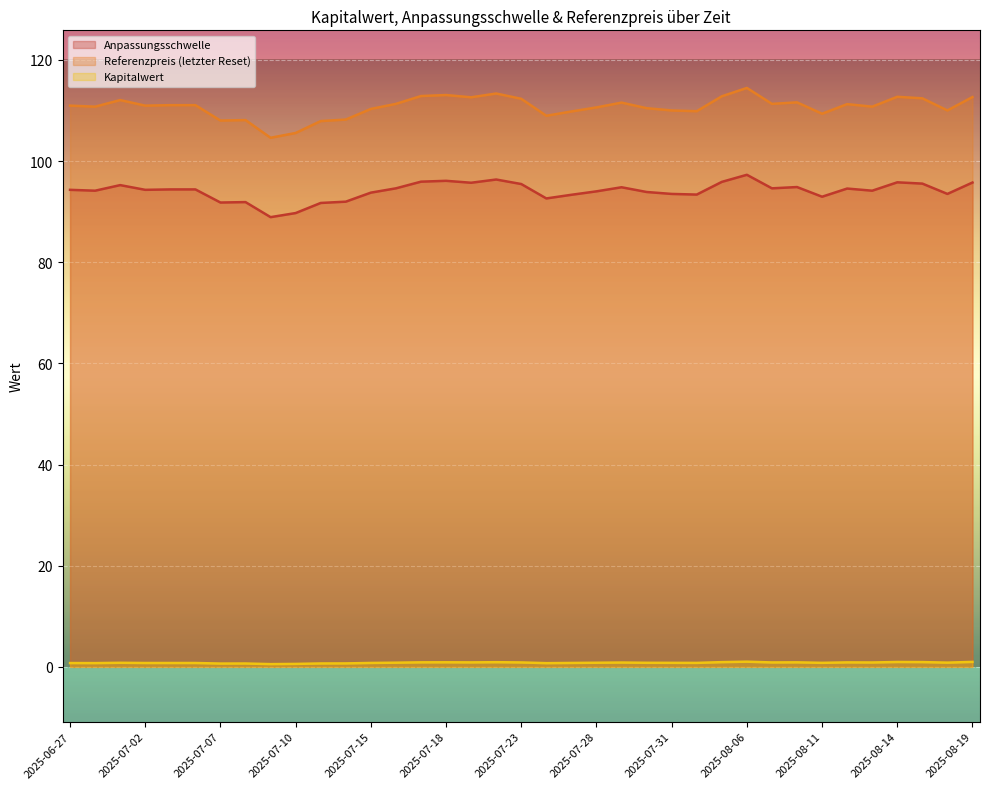

How many data points in Referenzpreis (letzter Reset) are above 110?

25